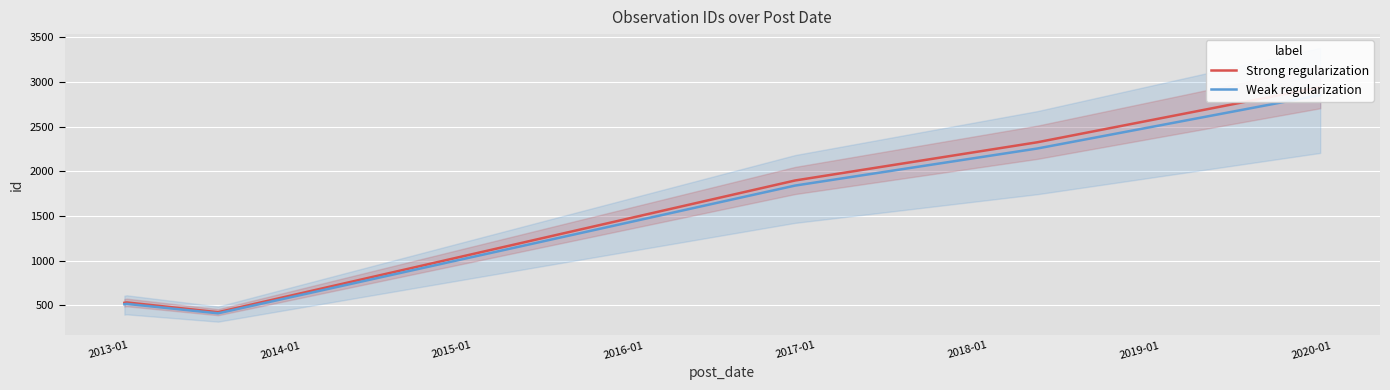

Is the value of Weak regularization at 2013-01 greater than the value of Strong regularization at 2013-01?

No